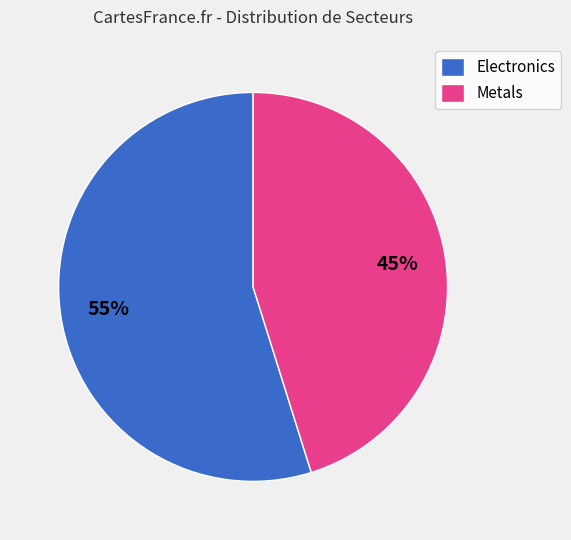

Is it true that Electronics is 55% of the pie?

True